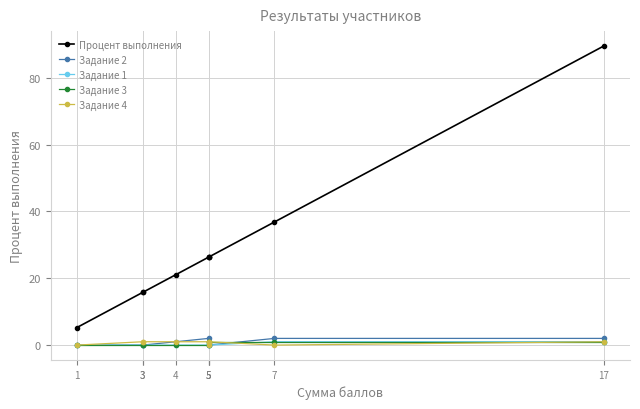

How many lines are shown in the chart?

5